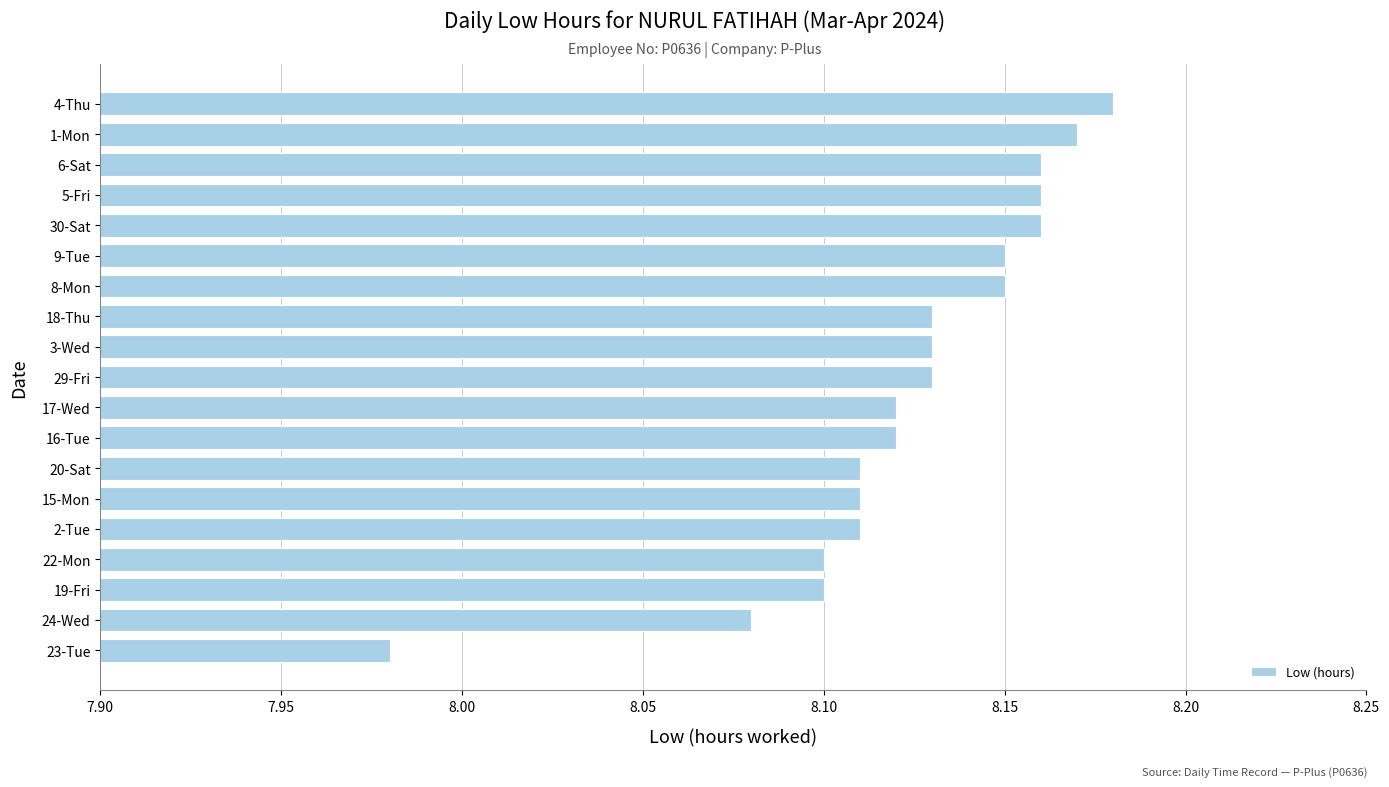

How many data points does each series have?

19